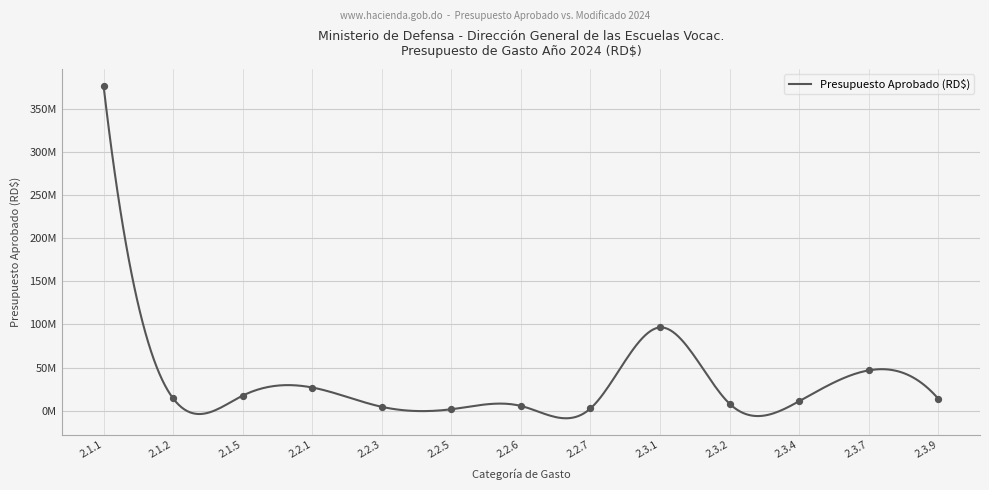

Which has a higher value, 2.3.2 or 2.3.9?

2.3.9